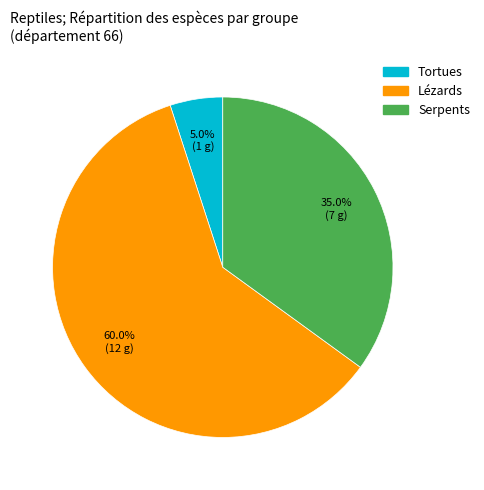

What percentage do Tortues and Serpents together represent?

40.0%